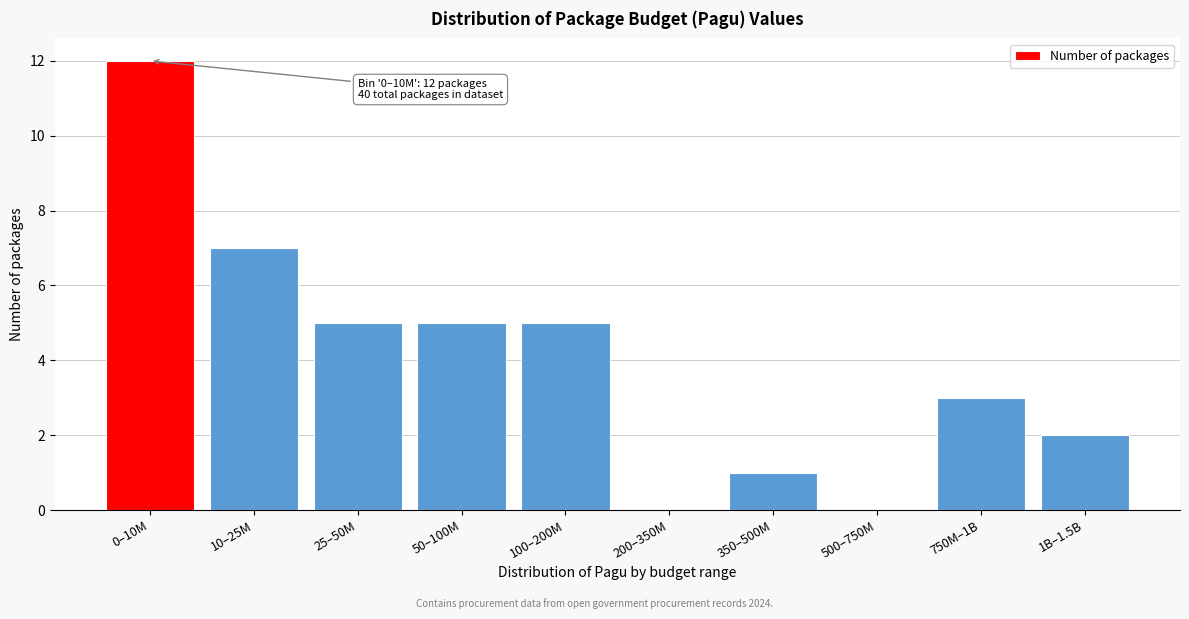

Reading left to right, what are all the values shown in this chart?

0–10M=12	10–25M=7	25–50M=5	50–100M=5	100–200M=5	200–350M=0	350–500M=1	500–750M=0	750M–1B=3	1B–1.5B=2